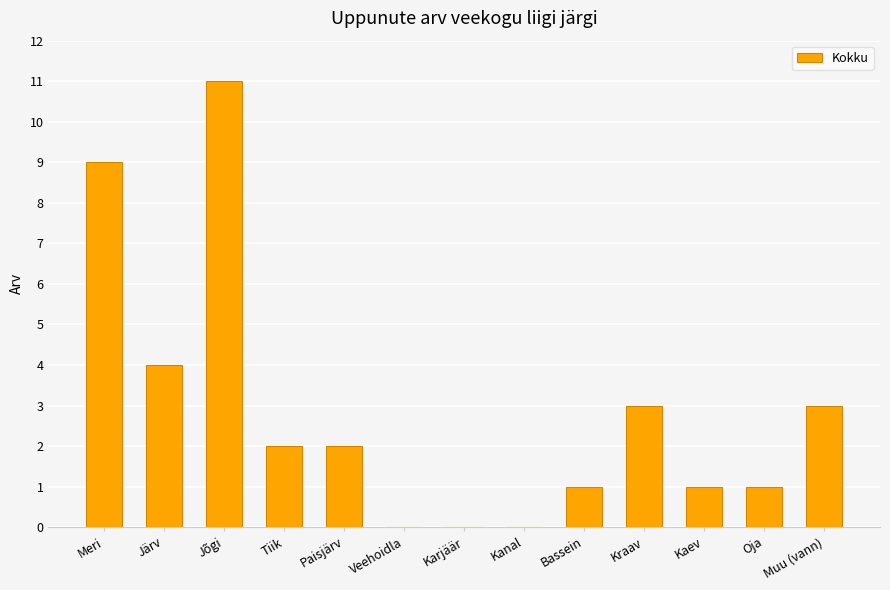

Reading left to right, list all the values displayed in this chart.

9	4	11	2	2	0	0	0	1	3	1	1	3